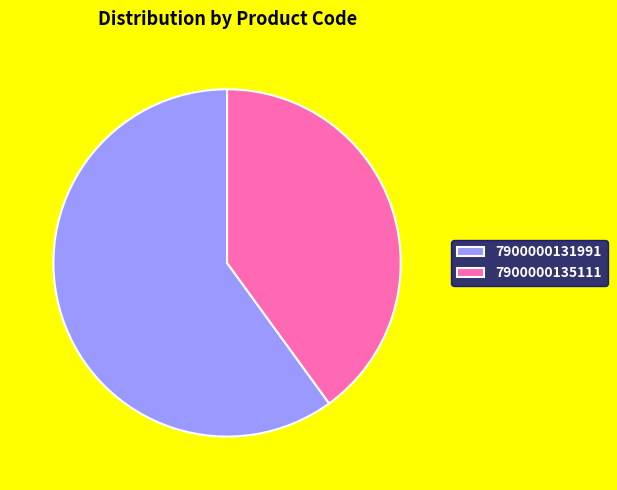

Does any single category account for the majority?

Yes